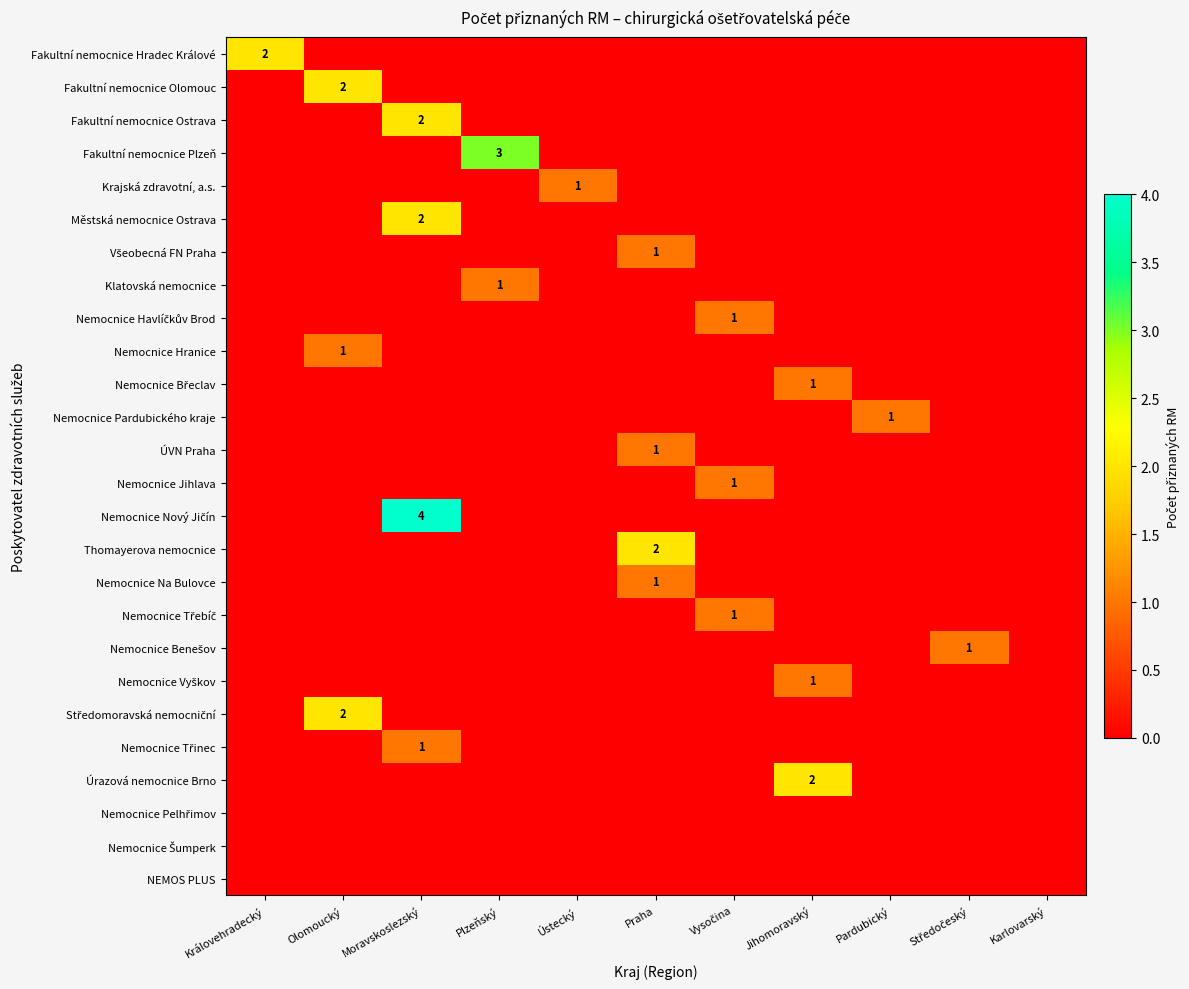

Is it true that Fakultní nemocnice Plzeň equals 1 at Plzeňský?

False